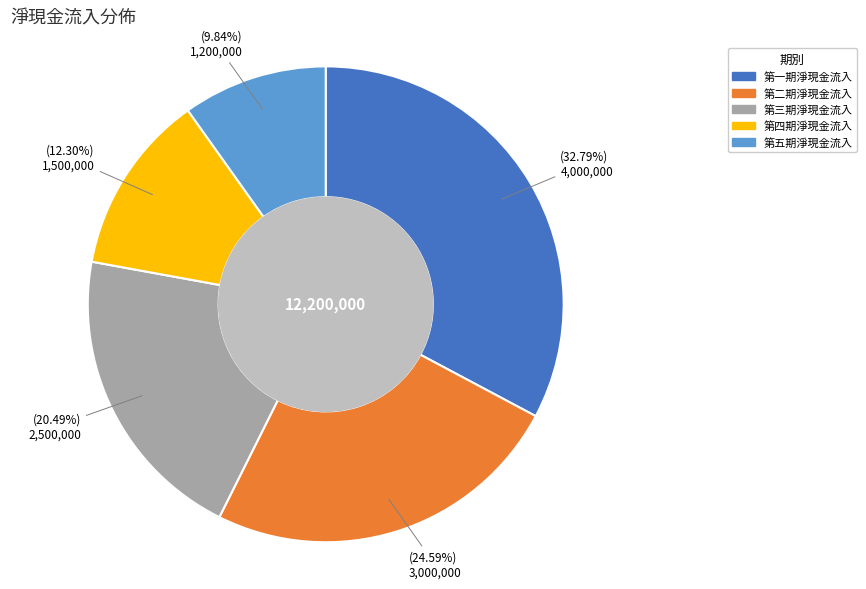

Is there any slice that represents more than half of the pie?

No